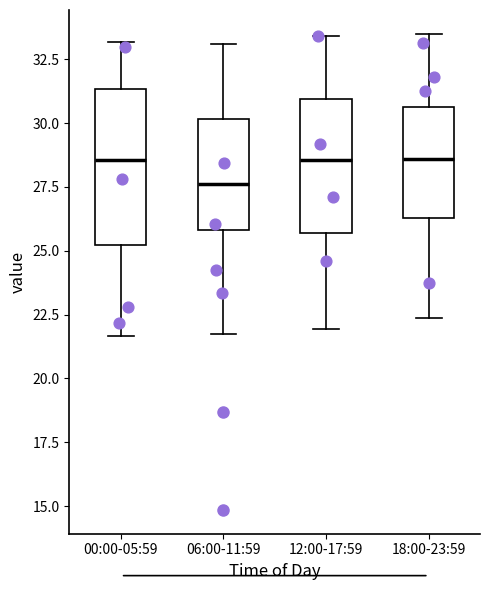

Which box is the tallest, from its lower edge to its upper edge?

00:00-05:59